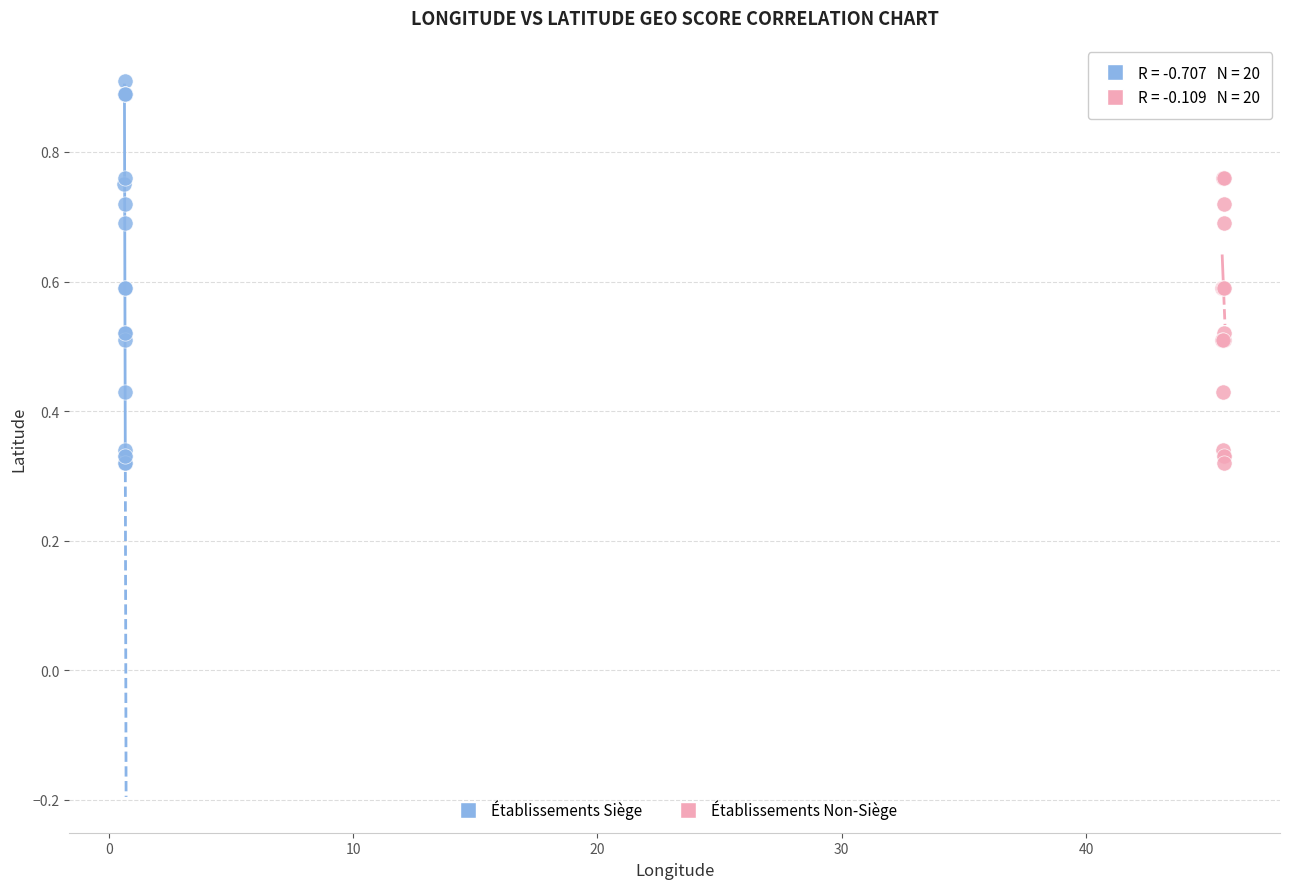

What are all the series names shown in the legend?

Établissements Siège, Établissements Non-Siège